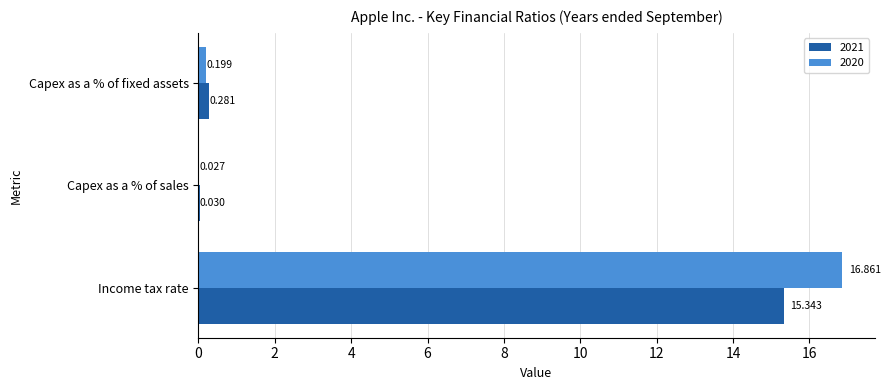

What is the spread (max minus min) of values at Income tax rate?

1.5